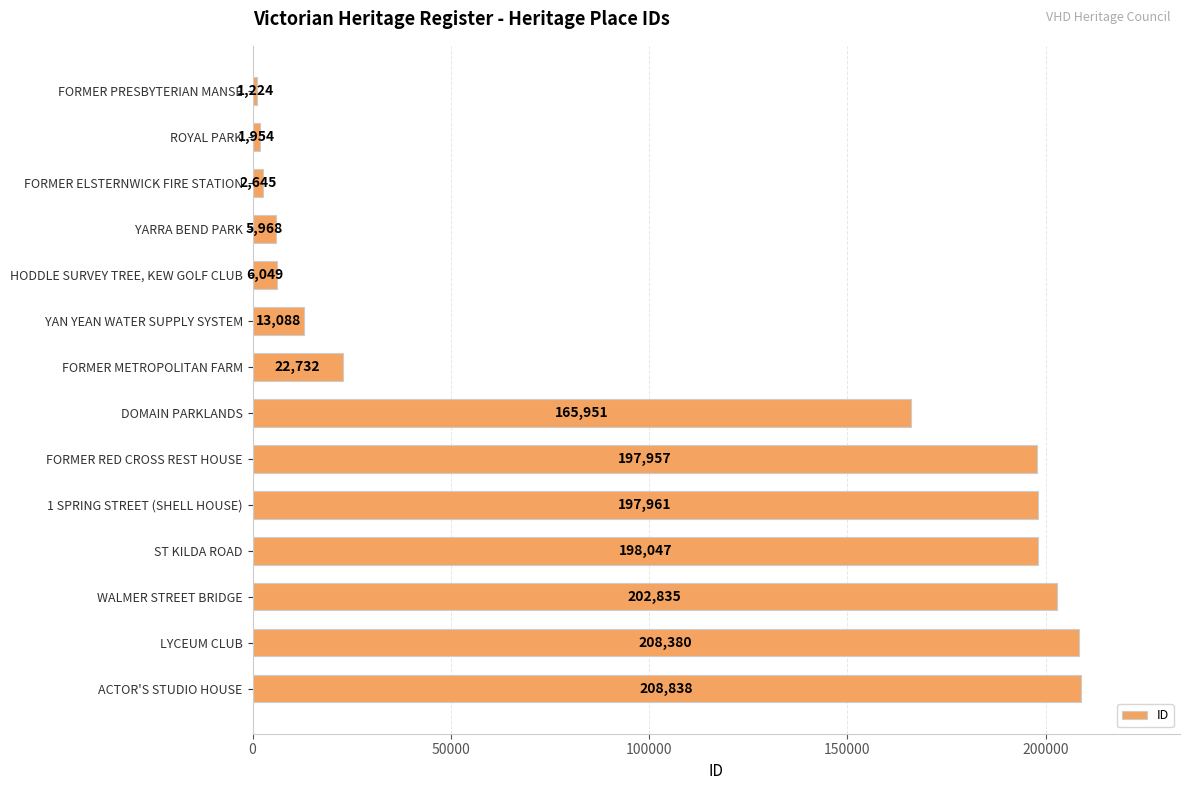

Are the bars grouped side by side (vs. stacked)?

No